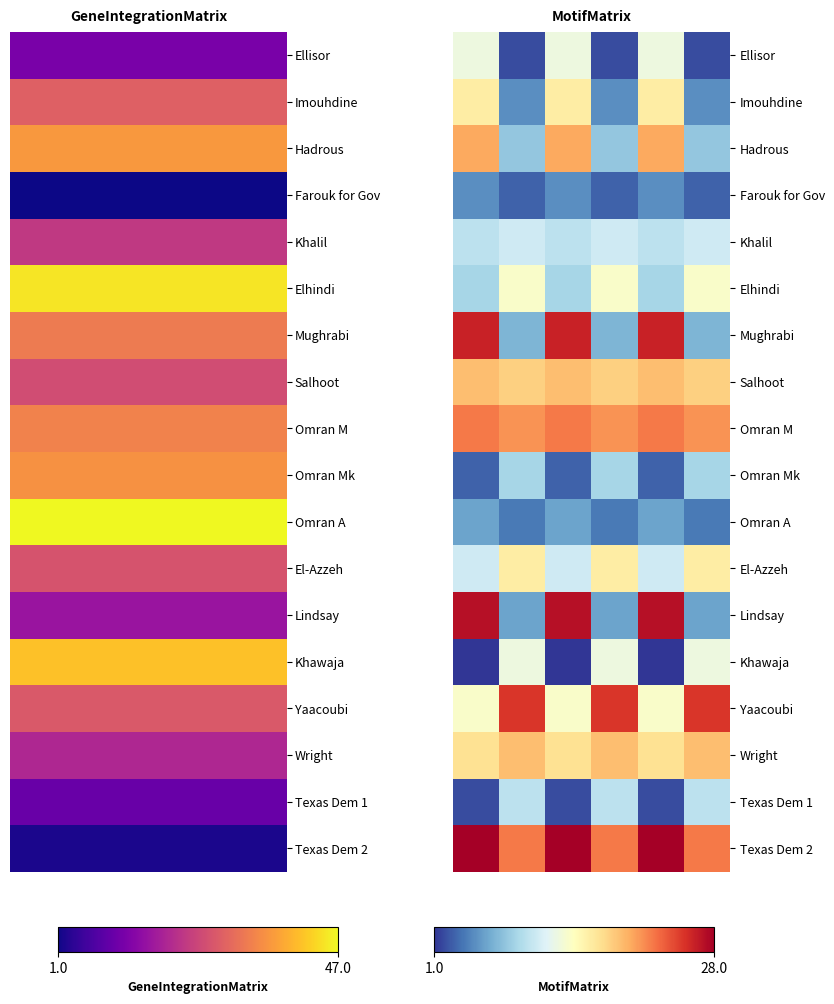

How many series are shown in this chart?

18